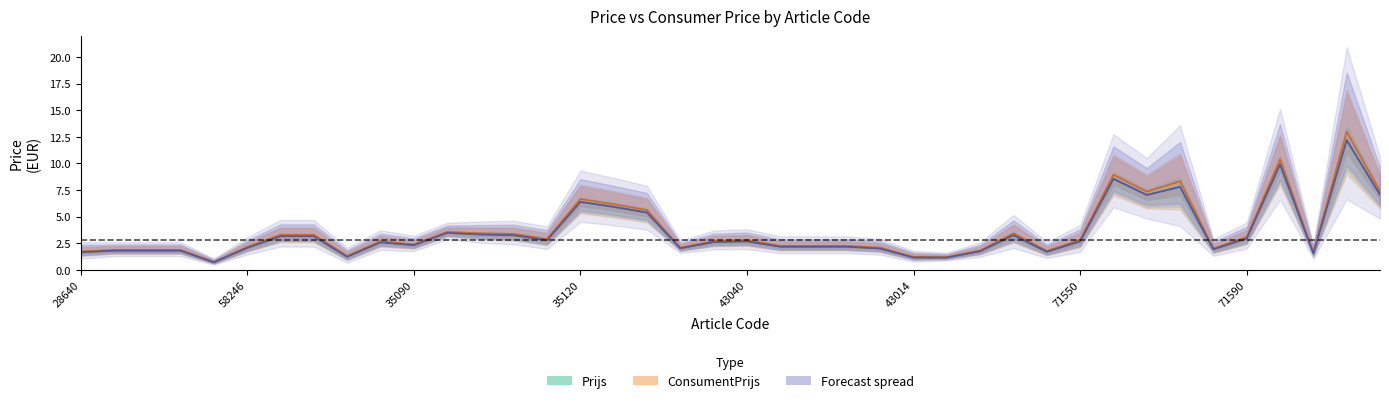

How many data points in Prijs are above 2?

27